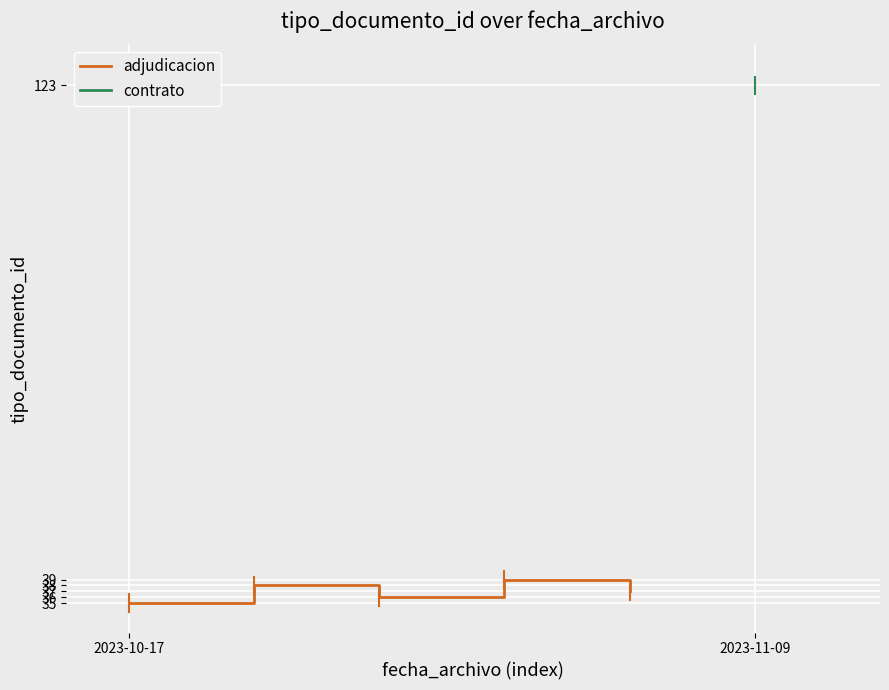

The chart shows a value of 39 at 3. True or false?

True